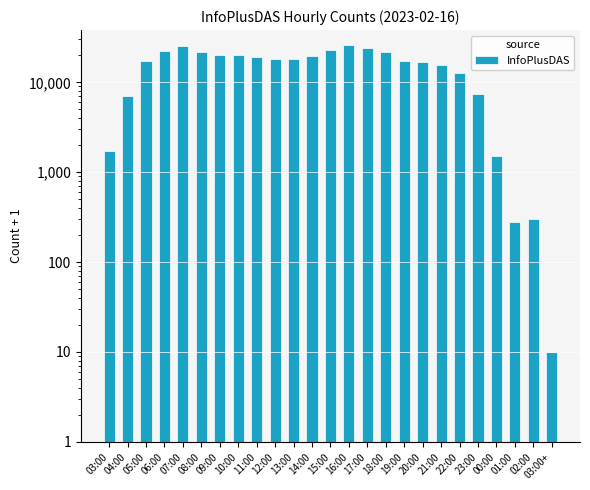

List the labels in order of value, smallest first.

03:00+, 01:00, 02:00, 00:00, 03:00, 04:00, 23:00, 22:00, 21:00, 20:00, 05:00, 19:00, 12:00, 13:00, 11:00, 14:00, 09:00, 10:00, 18:00, 08:00, 06:00, 15:00, 17:00, 07:00, 16:00